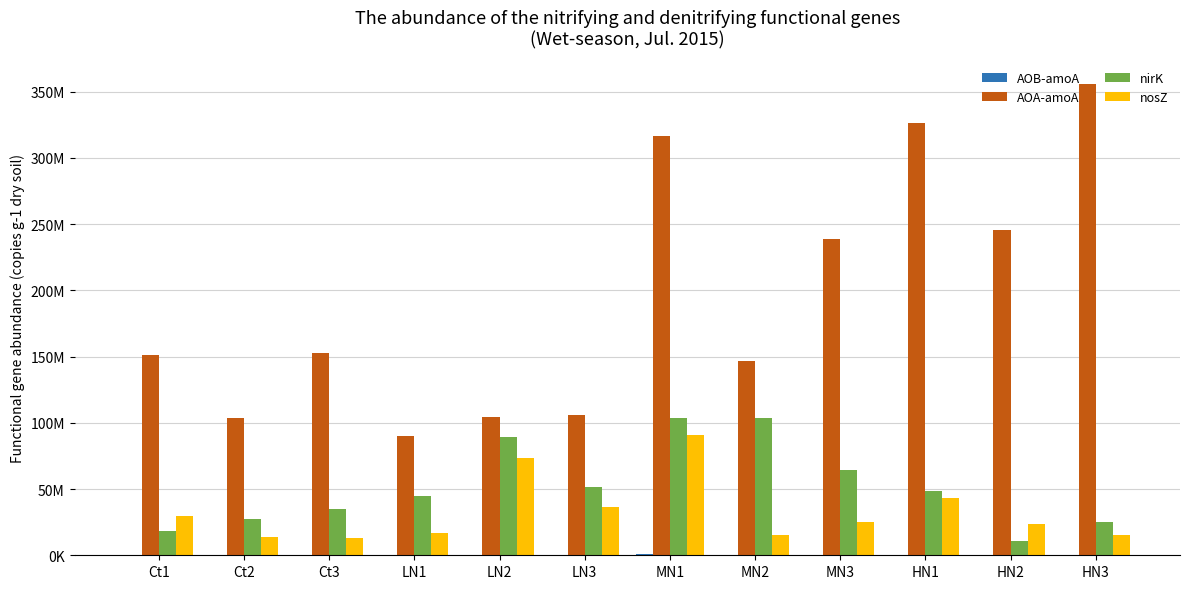

What is the sum of all AOA-amoA values?

2338518018.8